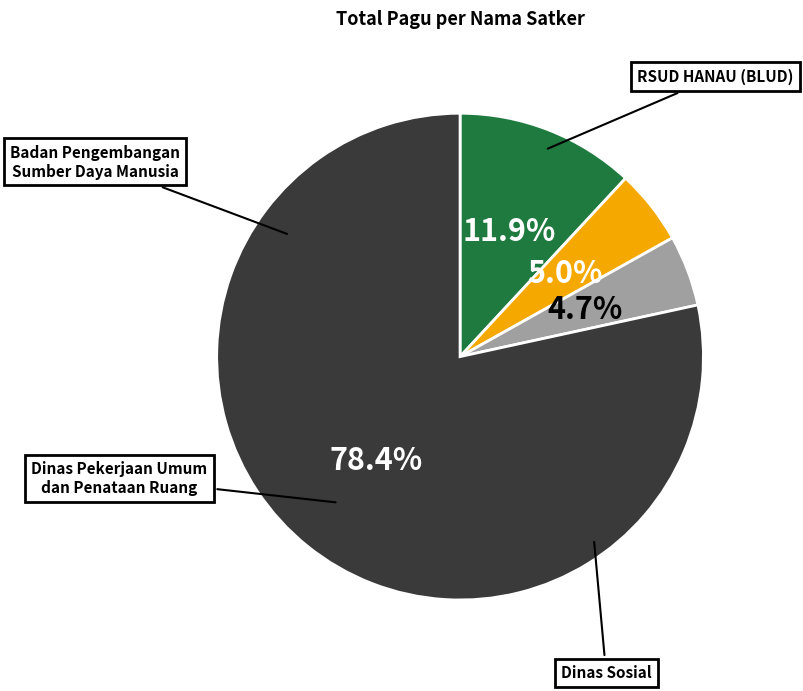

Is there any slice that represents more than half of the pie?

Yes